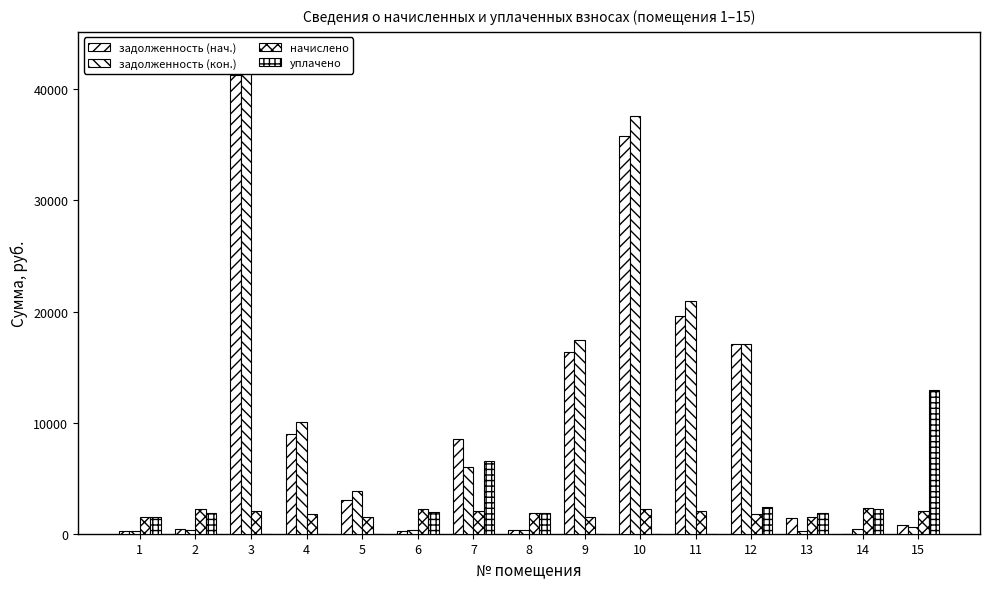

Rank the series at 8 from lowest to highest value.

задолженность (нач.), задолженность (кон.), уплачено, начислено